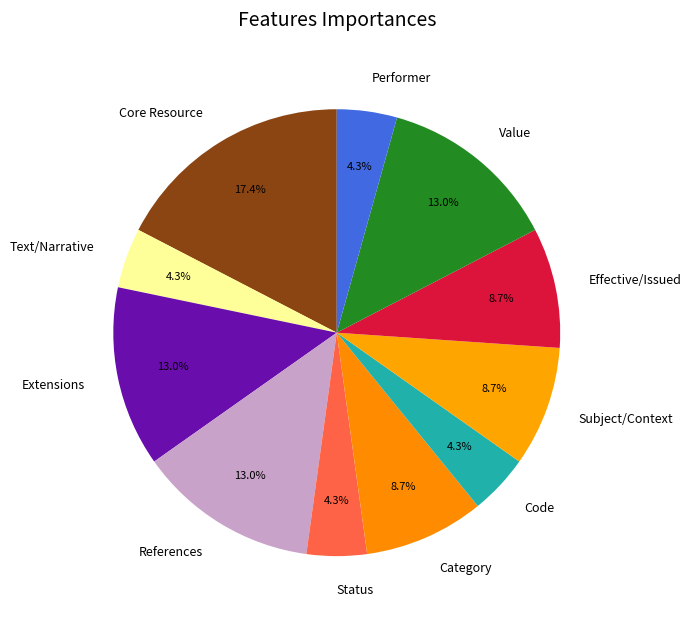

Does References represent more than half of the total?

No